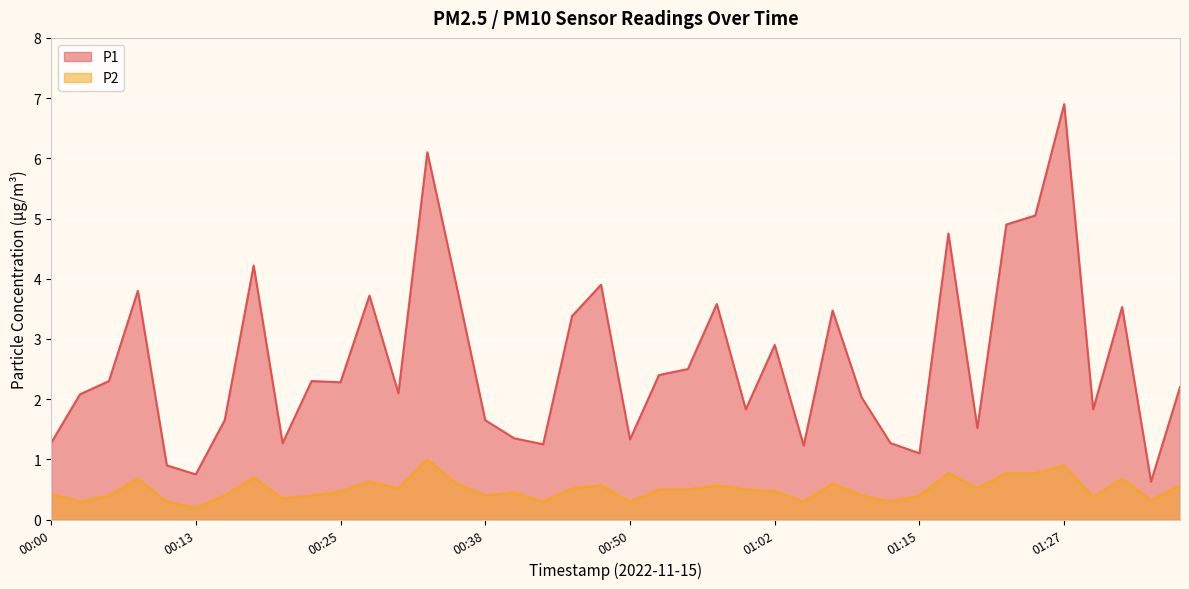

Is it true that P2 equals 0.6 at 00:33?

False